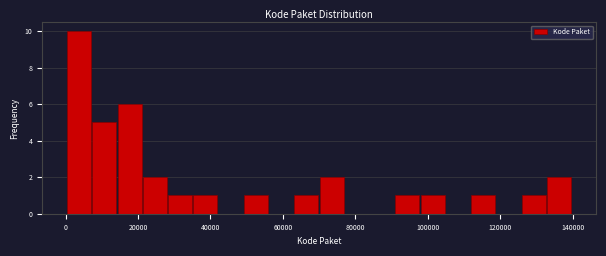

Read against the x-axis, roughly where is the centre of the tallest bar?

4000